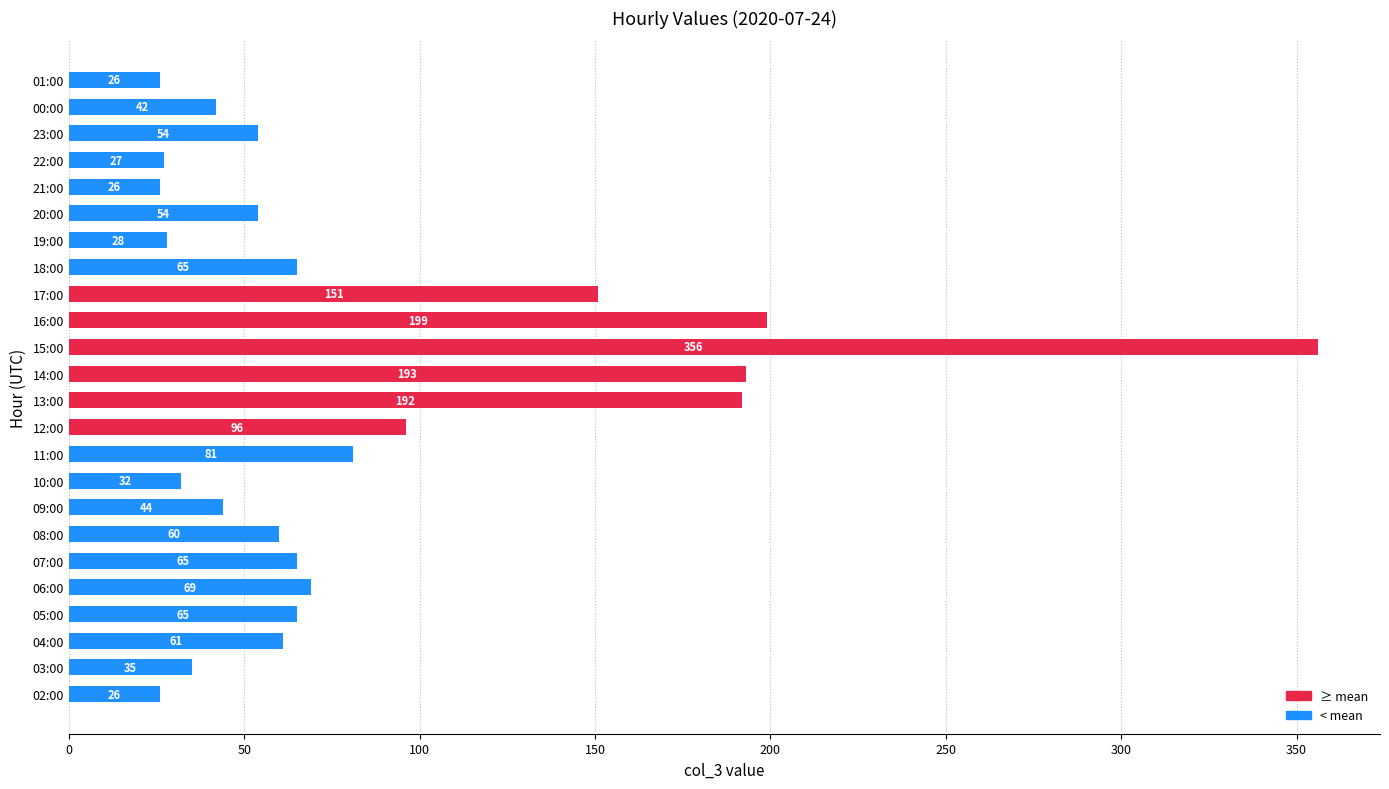

Reading bottom to top, list all the values displayed in this chart.

02:00=26	03:00=35	04:00=61	05:00=65	06:00=69	07:00=65	08:00=60	09:00=44	10:00=32	11:00=81	12:00=96	13:00=192	14:00=193	15:00=356	16:00=199	17:00=151	18:00=65	19:00=28	20:00=54	21:00=26	22:00=27	23:00=54	00:00=42	01:00=26